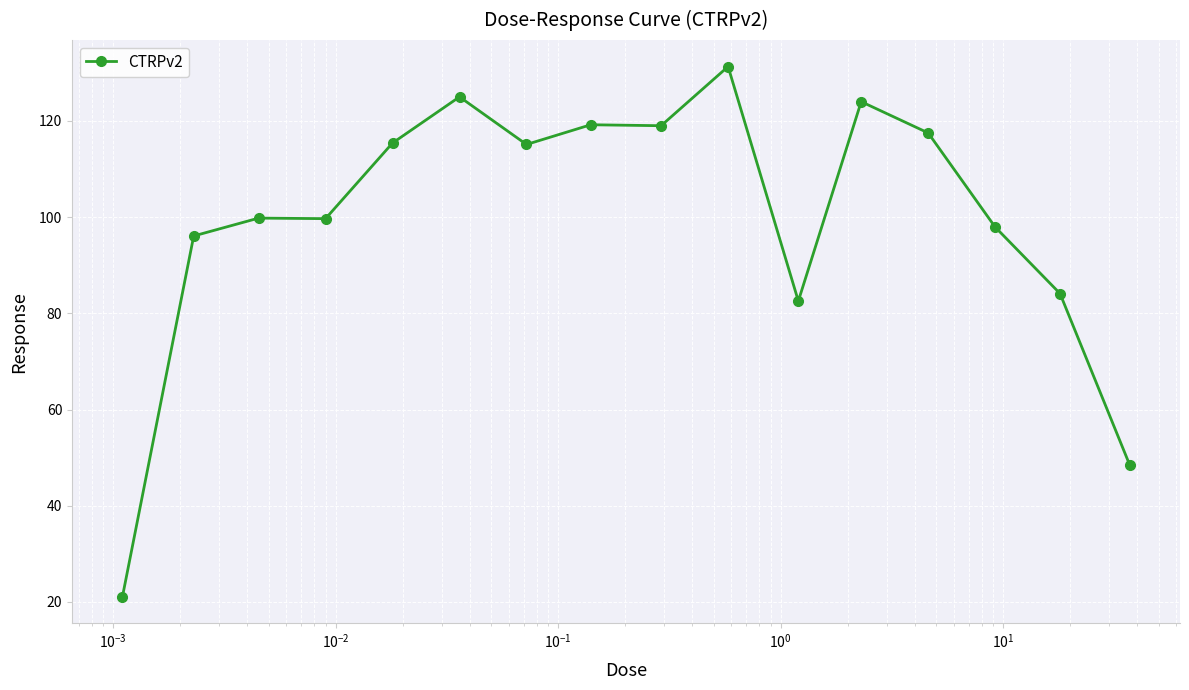

What is the value of the 8th point from the left?

119.2